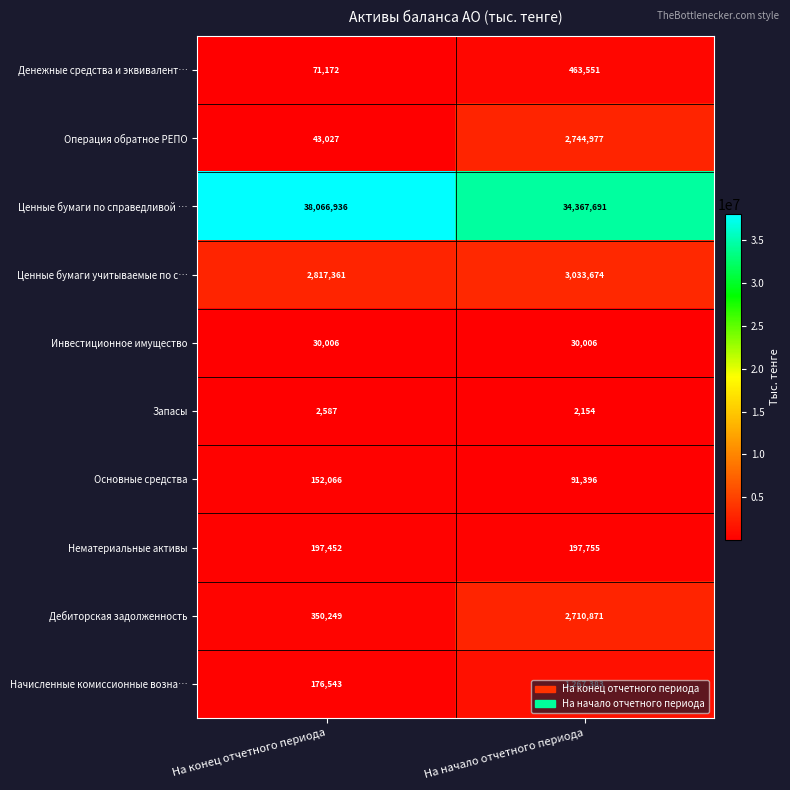

What is the total value across all series at На начало отчетного периода?

44909458